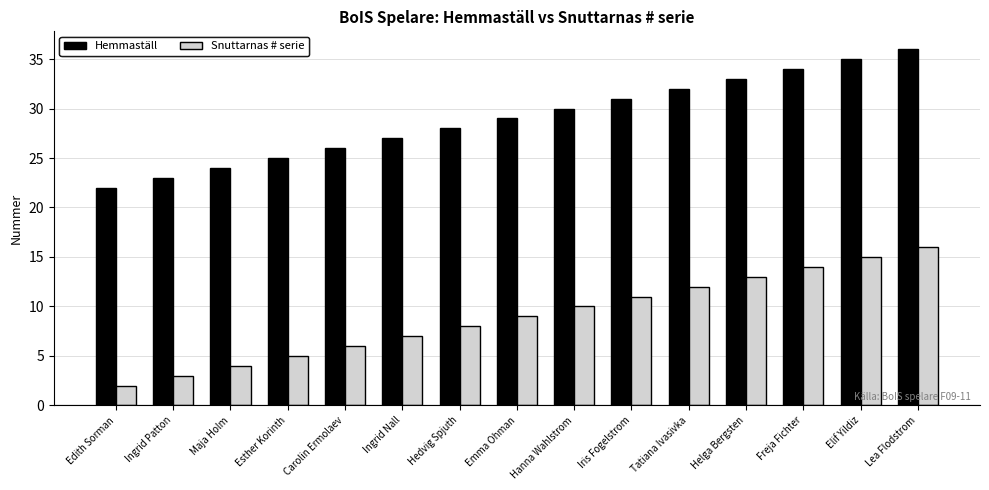

The value of Snuttarnas # serie at Hedvig Spjuth is 8. True or false?

True